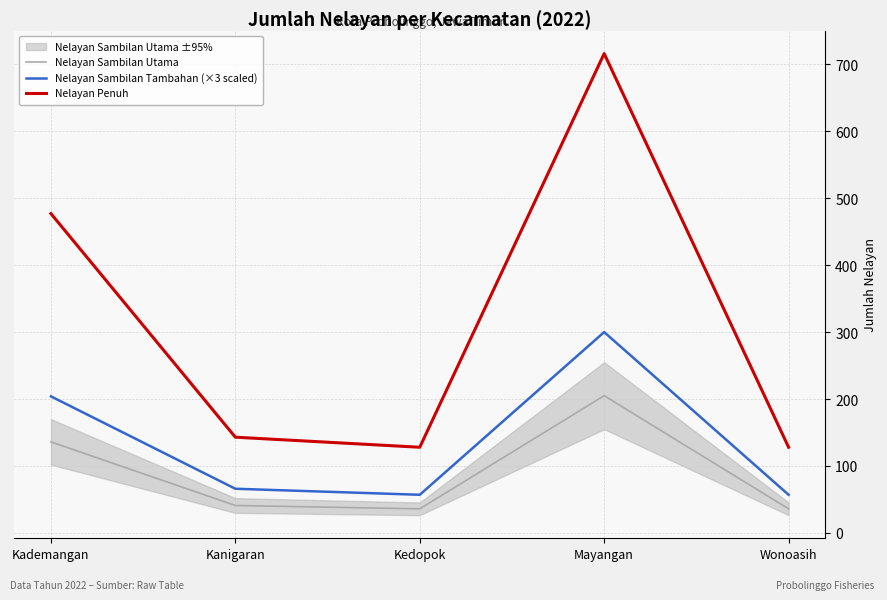

Does the chart have visible grid lines?

Yes